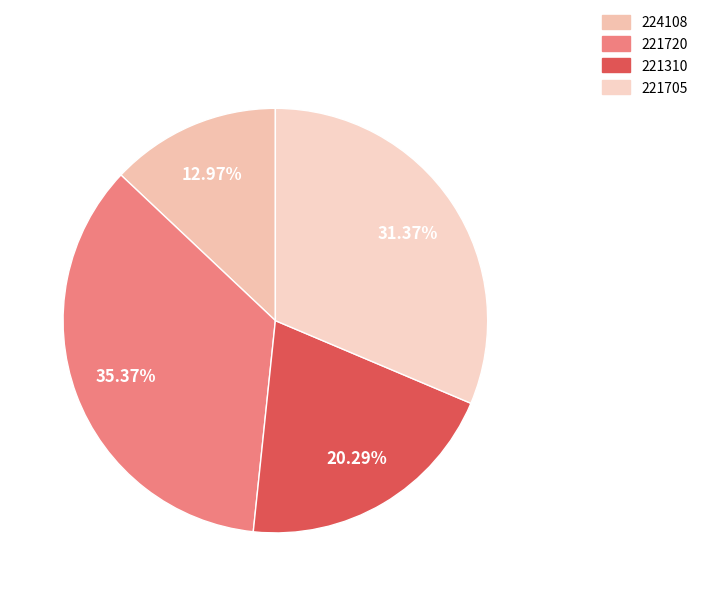

Is there any slice that represents more than half of the pie?

No